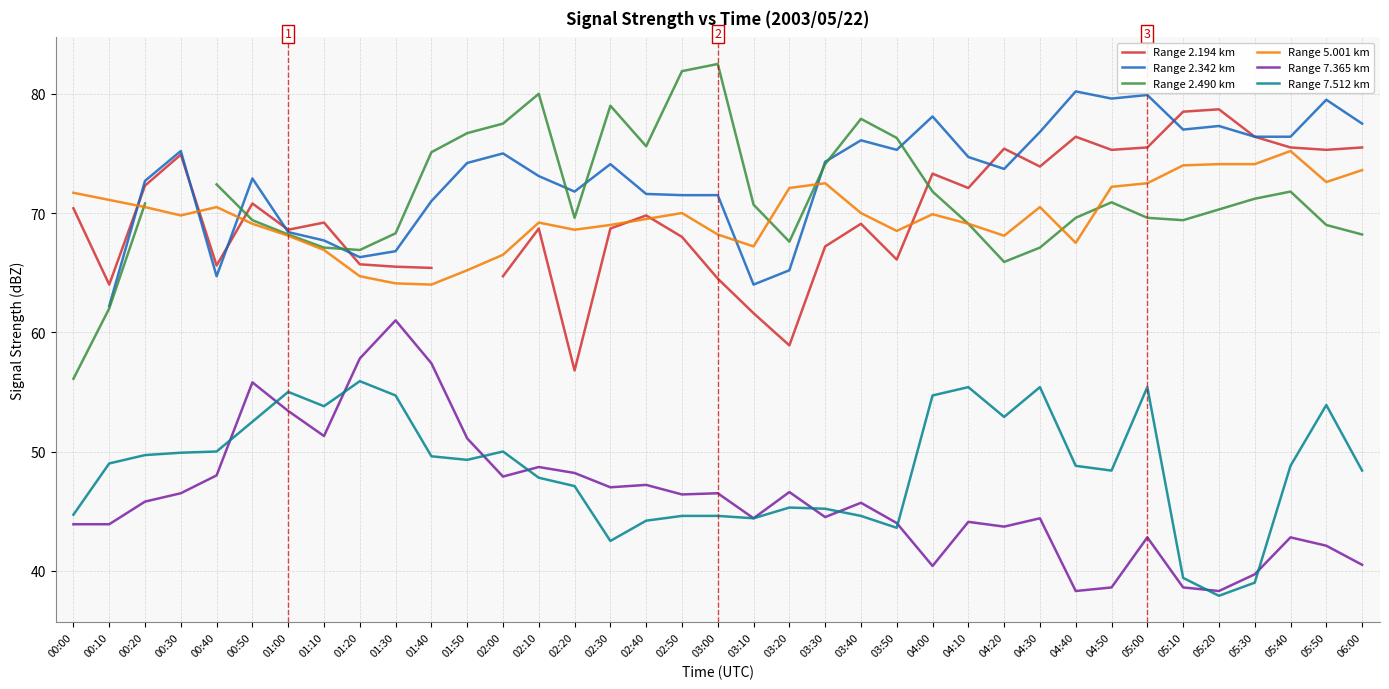

Is this an area chart (filled region under the line)?

No